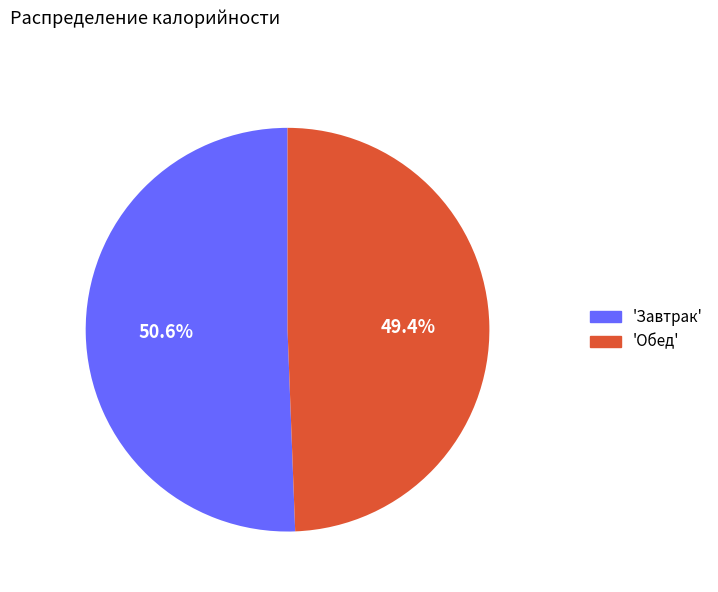

Does any single category account for the majority?

Yes